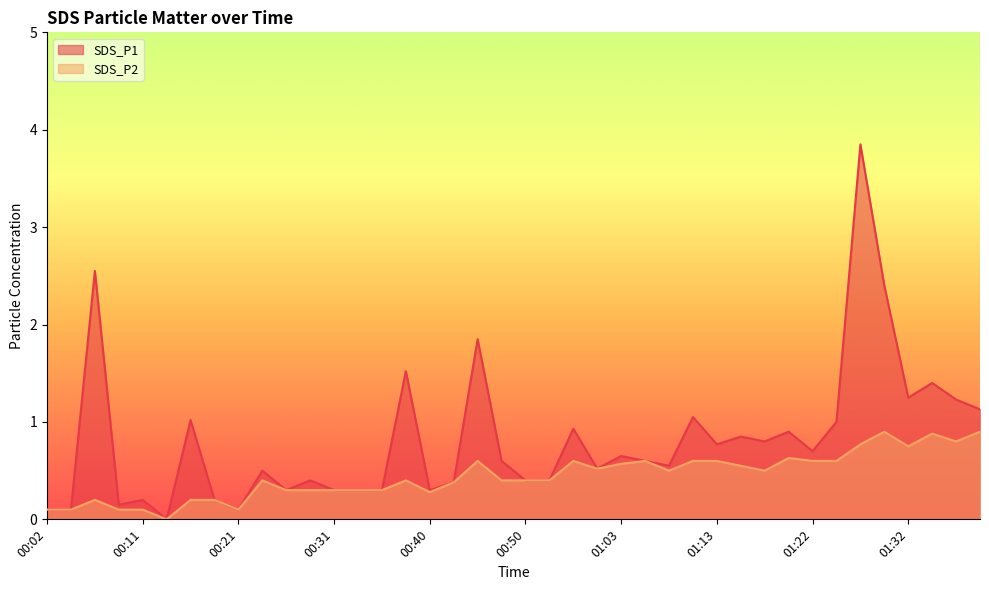

What is the label of the 25th point from the left?

01:03